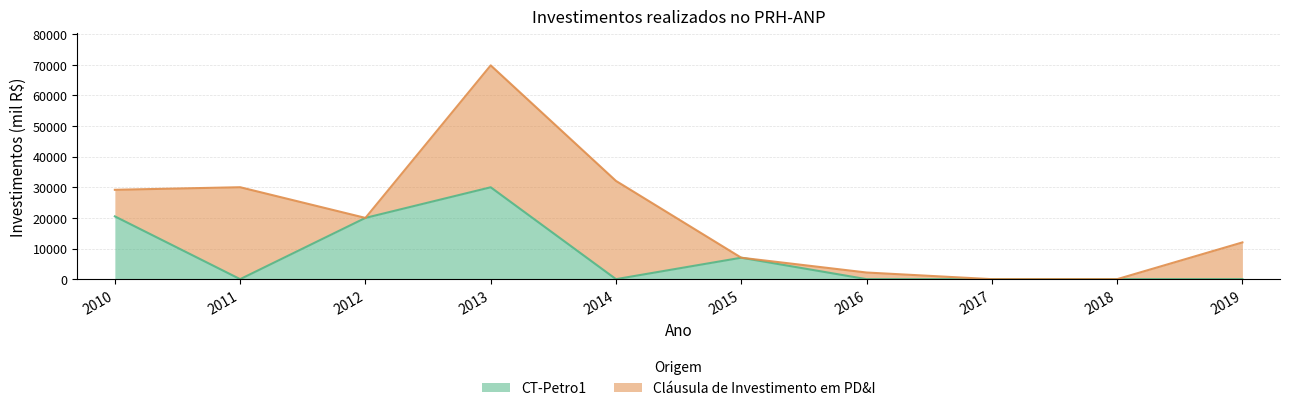

What is the highest value of the CT-Petro1 series?

30000.0